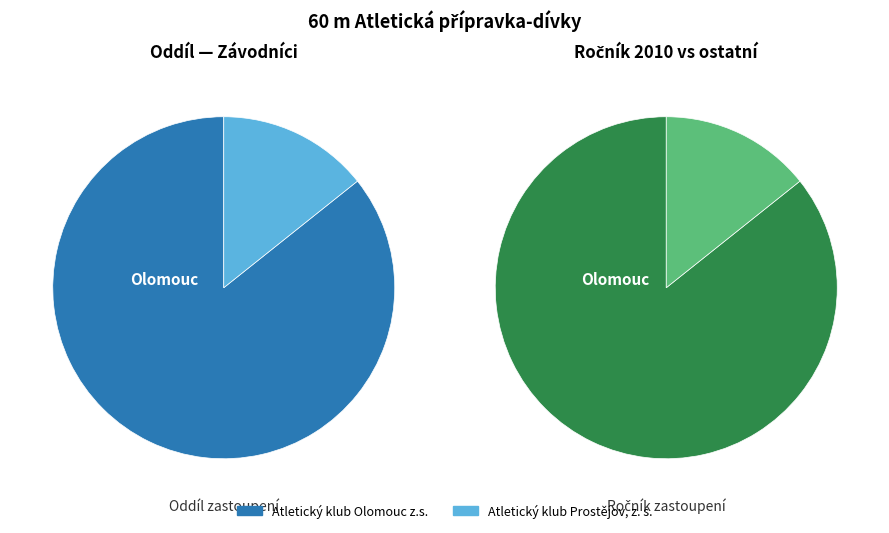

To the nearest percent, what portion does Atletický klub Prostějov, z. s. represent?

14%